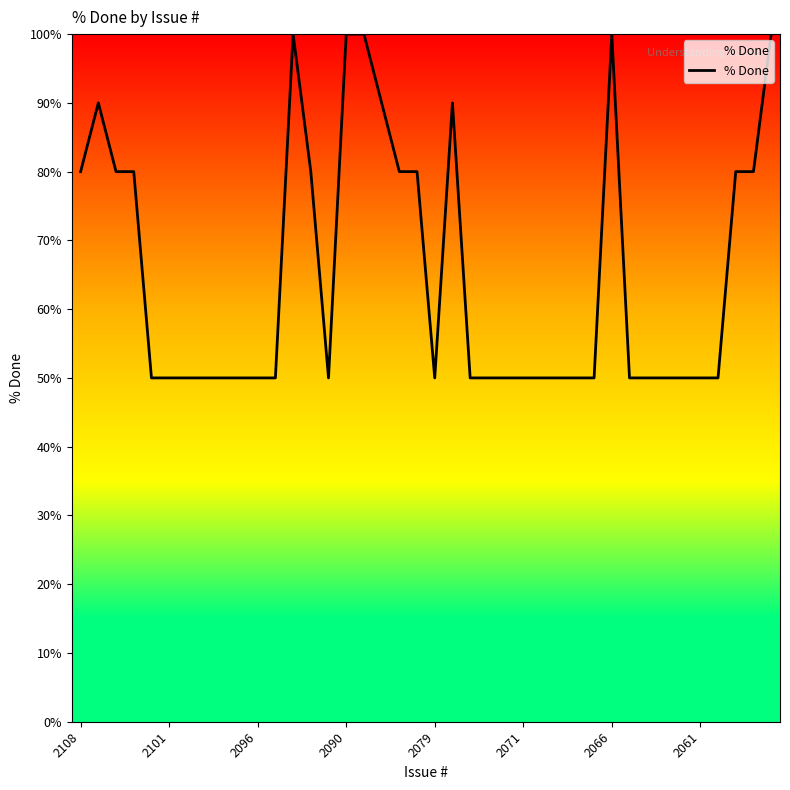

What is the difference between the maximum and minimum values?

50